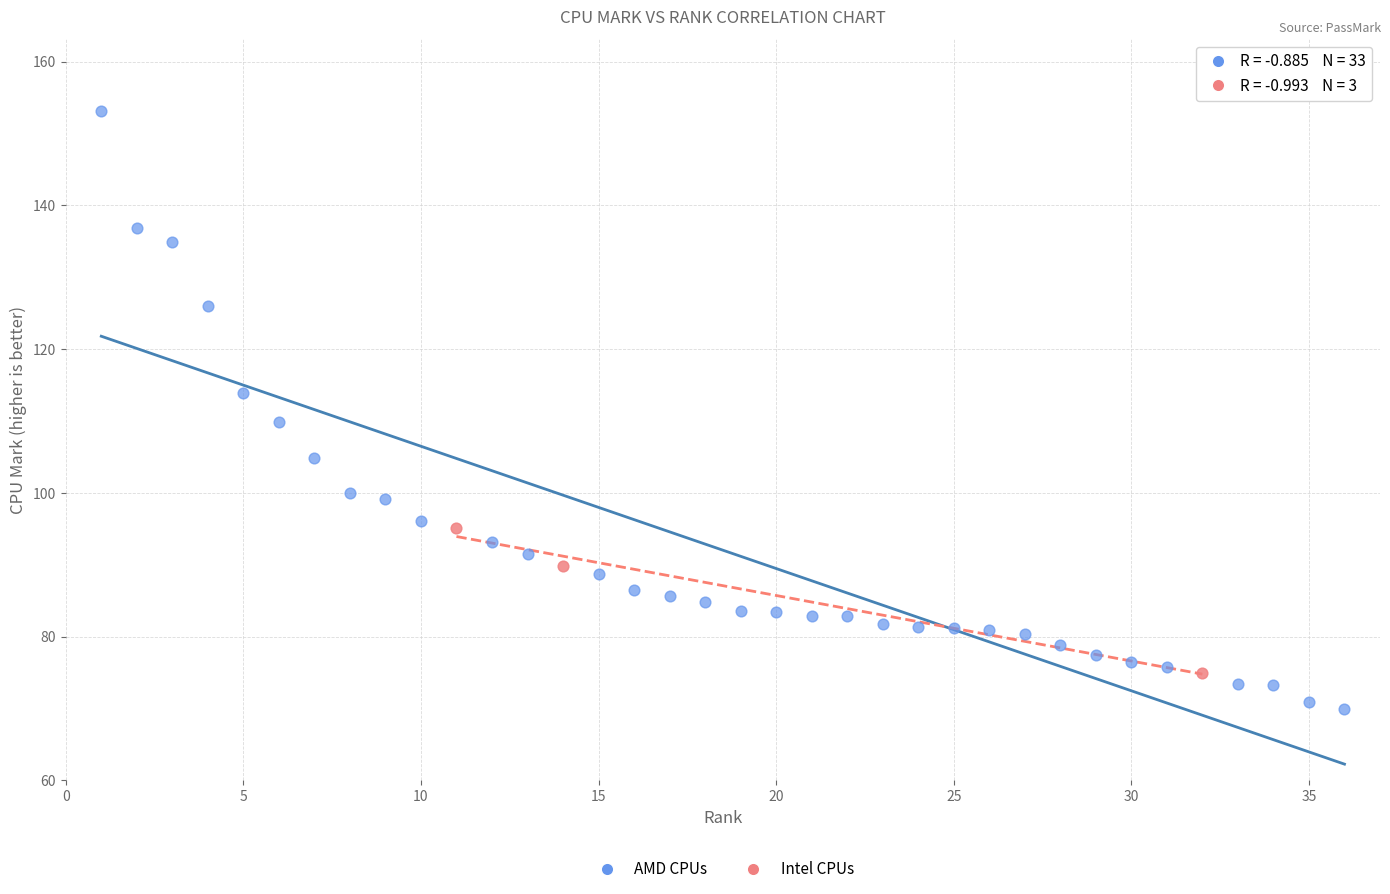

Which series reaches the minimum Y coordinate?

AMD CPUs